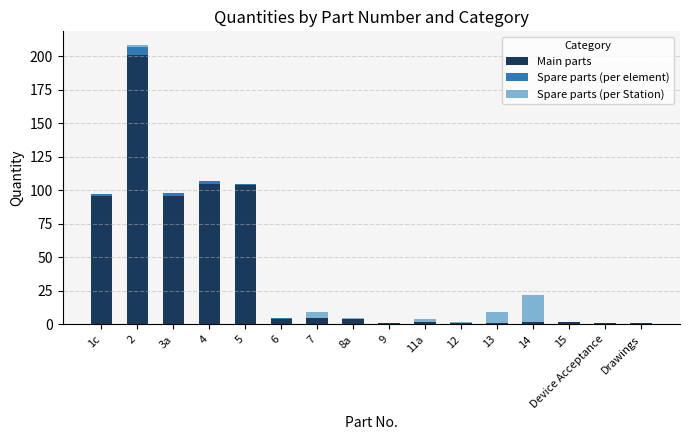

The value of Main parts at 4 is 105. True or false?

True